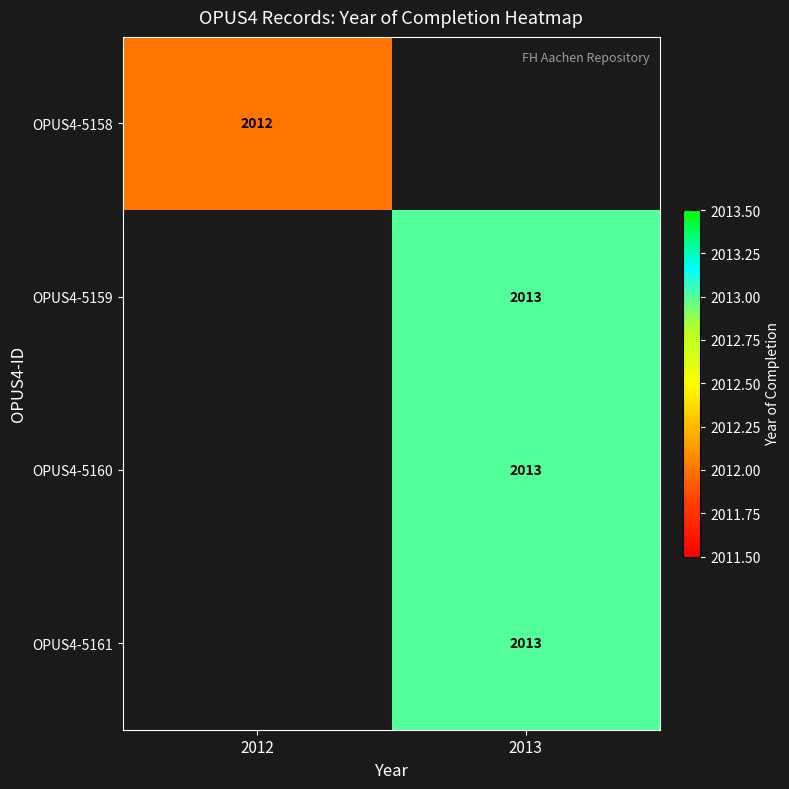

The OPUS4-5161 series shows 2778 at 2013. True or false?

False